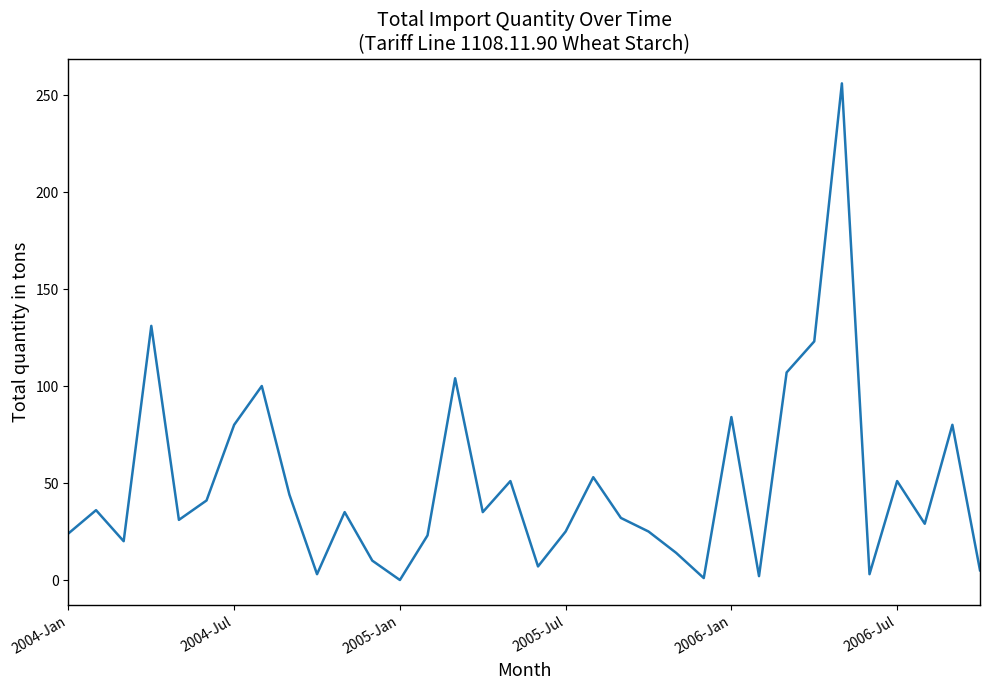

What is the difference between the maximum and minimum values?

256